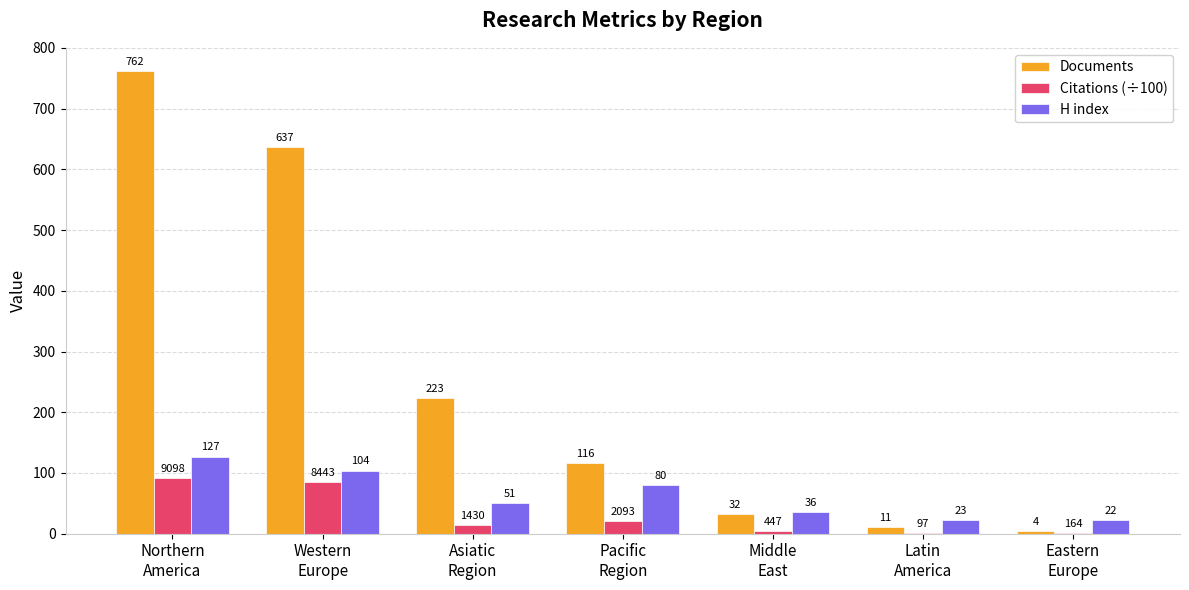

How many groups of bars are there?

7